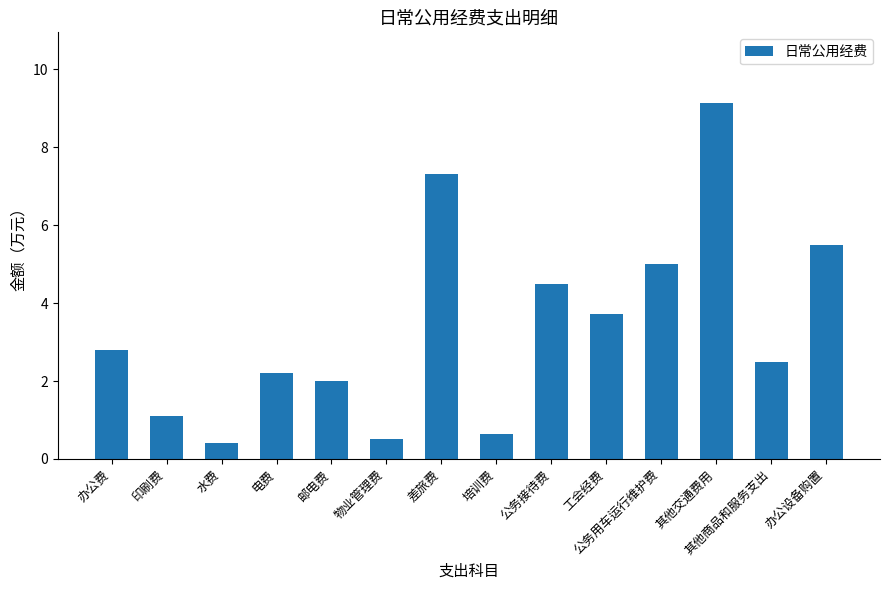

Are the bars horizontal?

No